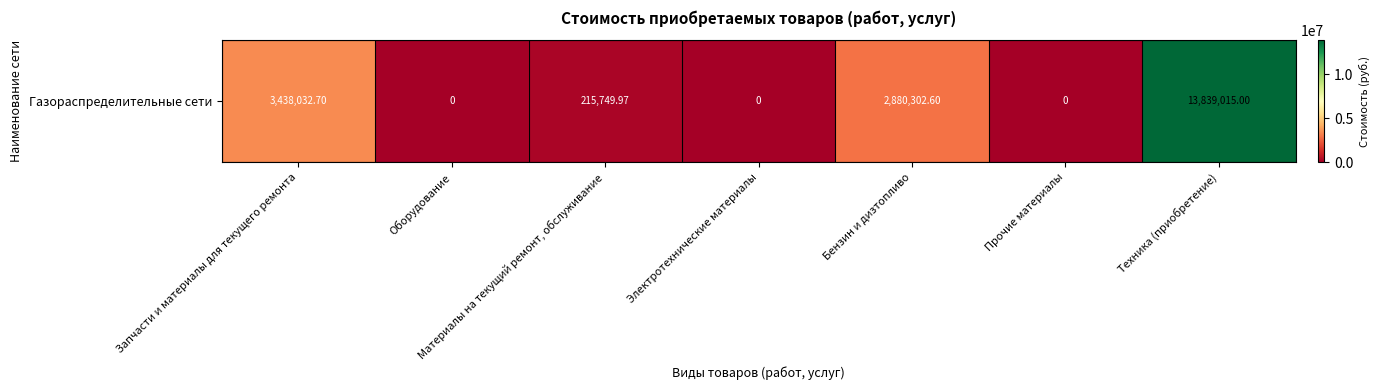

Between Бензин и дизтопливо and Запчасти и материалы для текущего ремонта, which is larger?

Запчасти и материалы для текущего ремонта